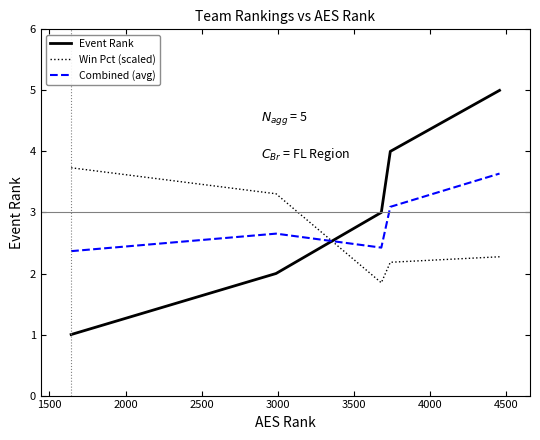

What is the average value of the Combined (avg) series?

2.8